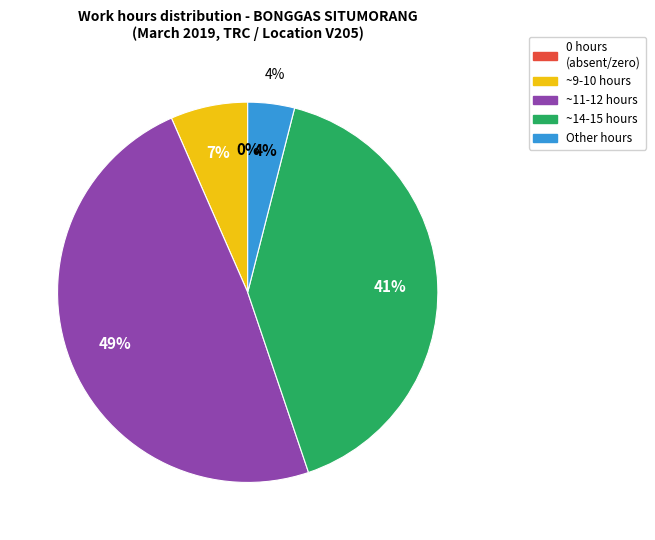

Which slice is the largest?

11-12 hours